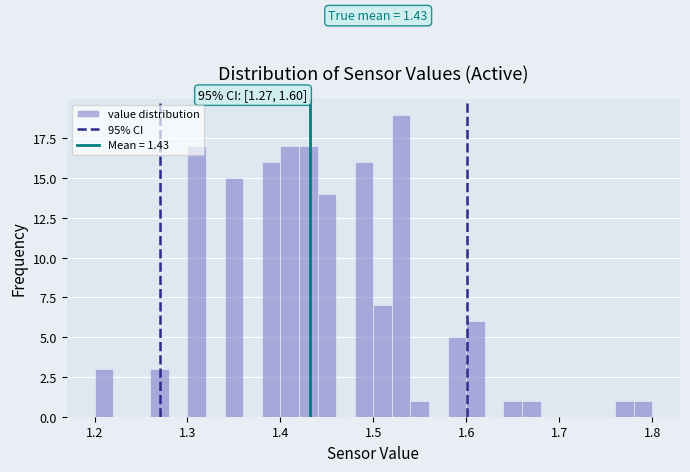

Around what value on the x-axis is the tallest bar? Give the approximate position of its centre, as read against the axis.

1.53